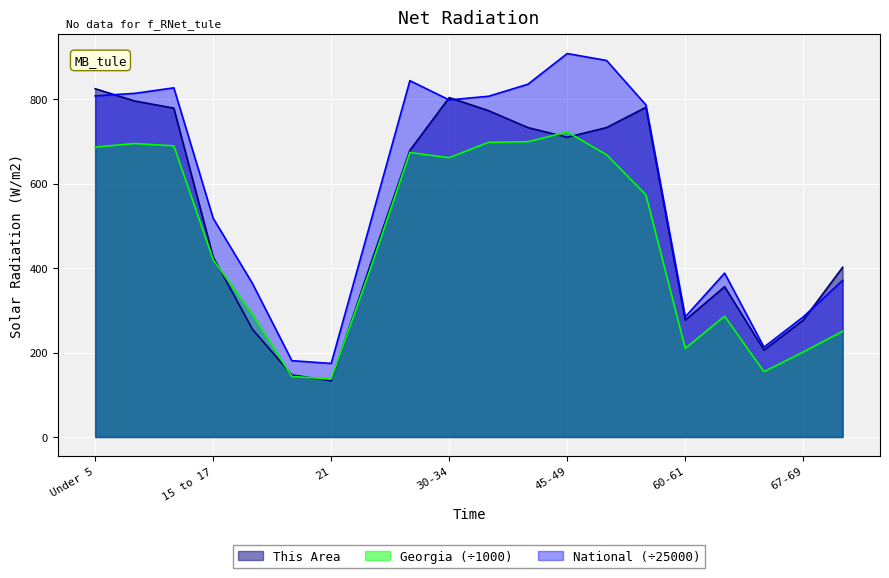

True or false: This Area has more than 2 interior local peaks.

True